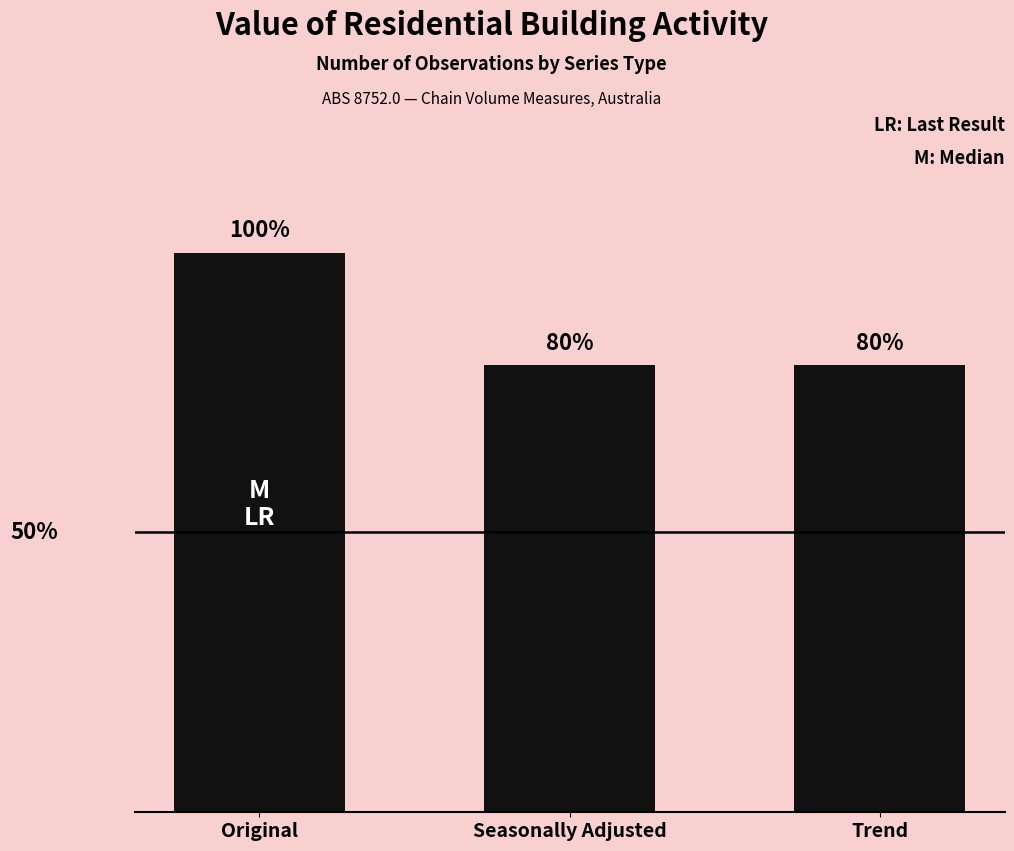

What is the label of the 2nd bar from the left?

Seasonally Adjusted